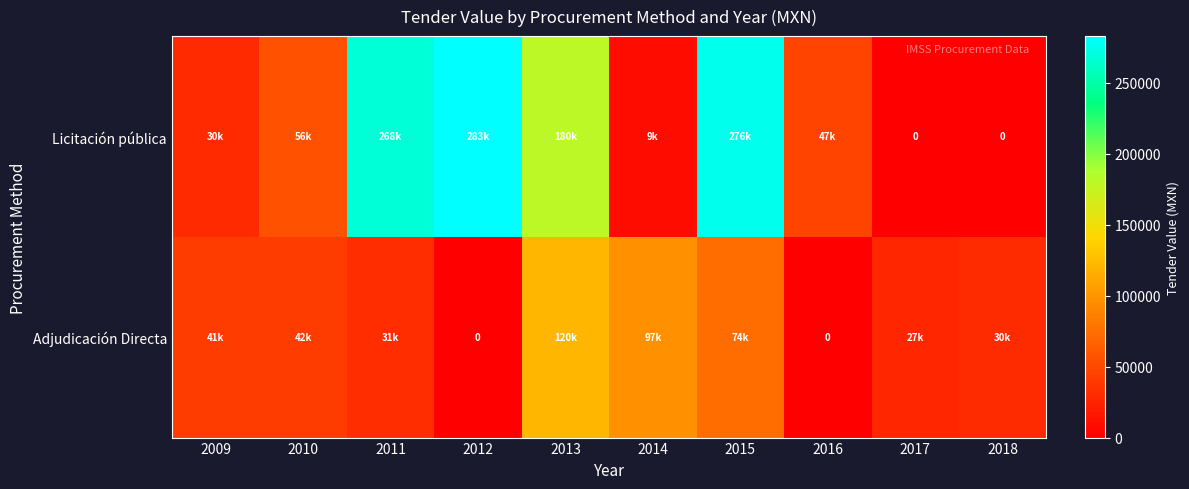

Rank the categories by Licitación pública value from lowest to highest.

2017, 2018, 2014, 2009, 2016, 2010, 2013, 2011, 2015, 2012